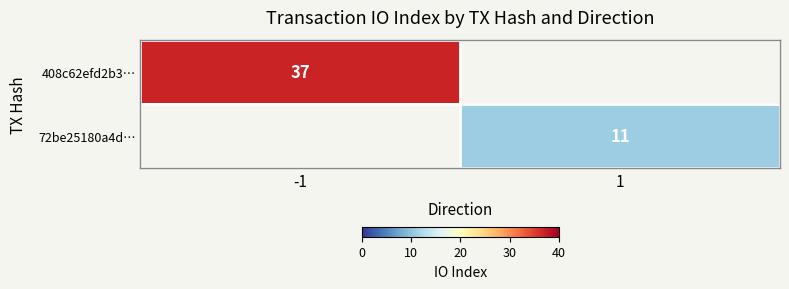

Is the value of 72be25180a4d… at 1 greater than the value of 408c62efd2b3… at -1?

No